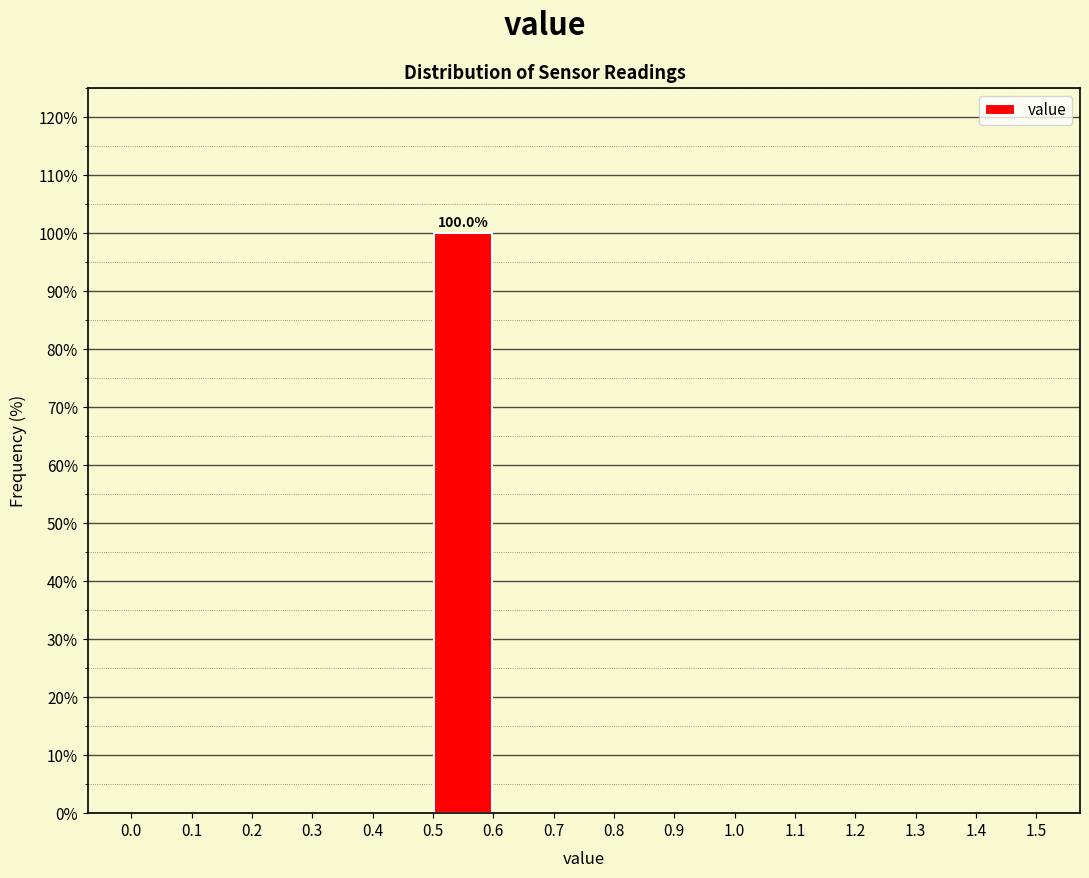

Over which range of the x-axis is the bar tallest?

0.5 to 0.6